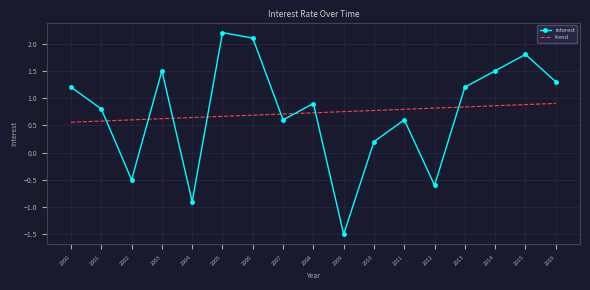

Read the interest value at 2004.

-0.9